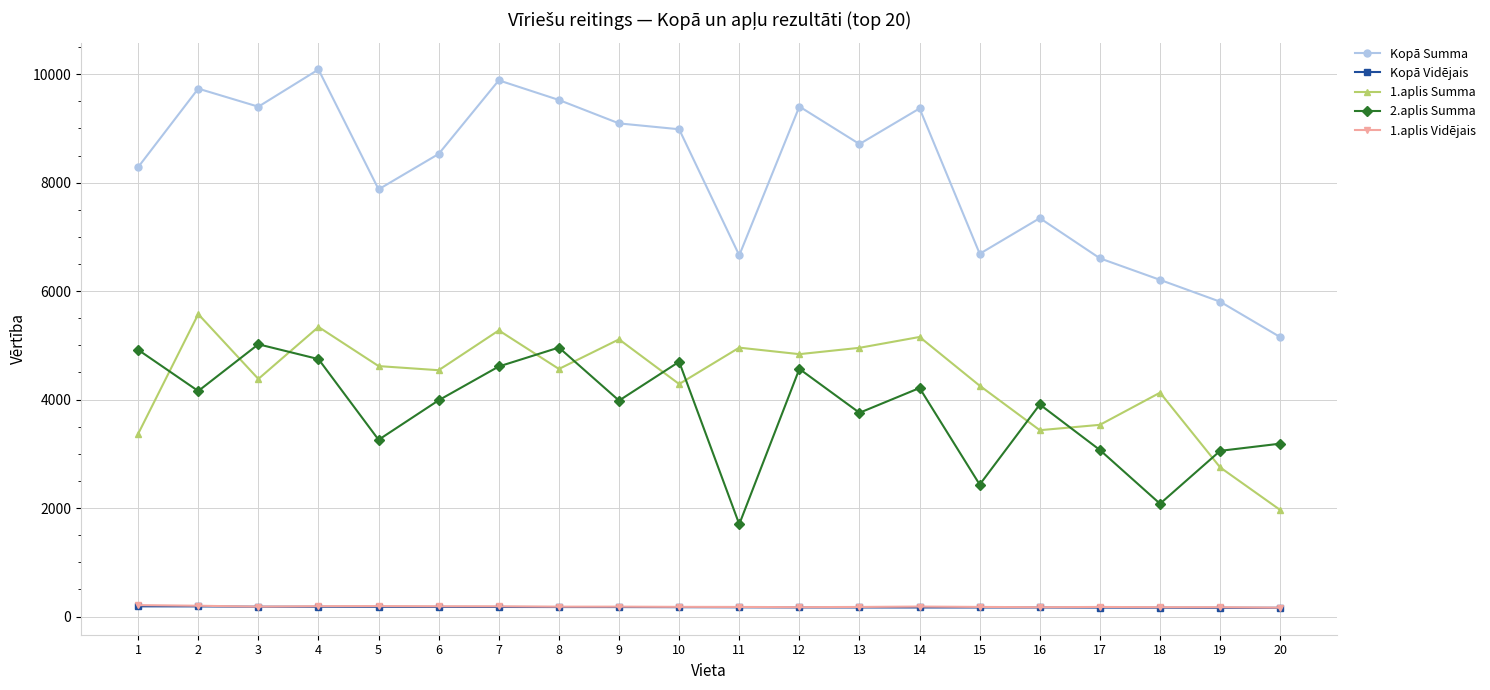

What is the minimum value for Kopā Summa?

5152.0